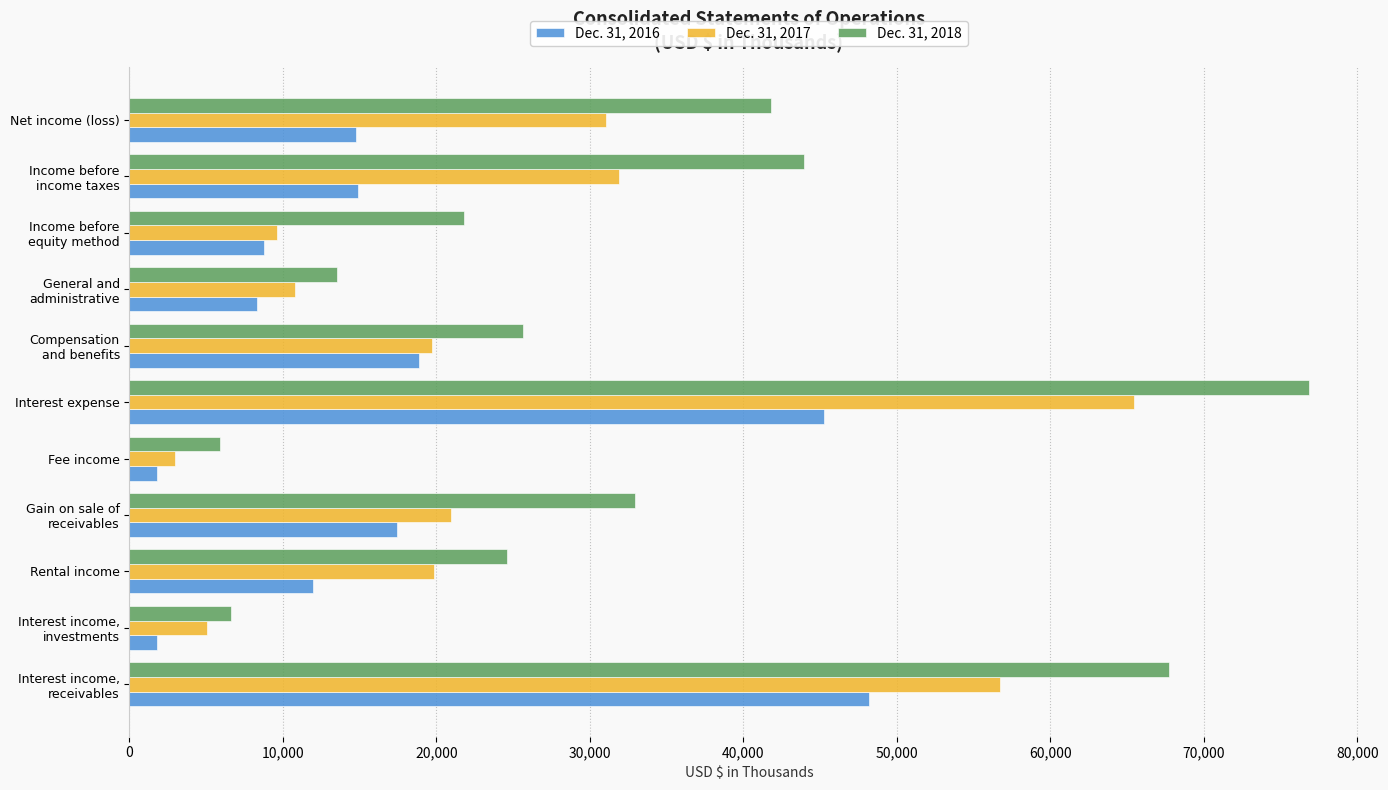

Which series has the largest range (max minus min)?

Dec. 31, 2018